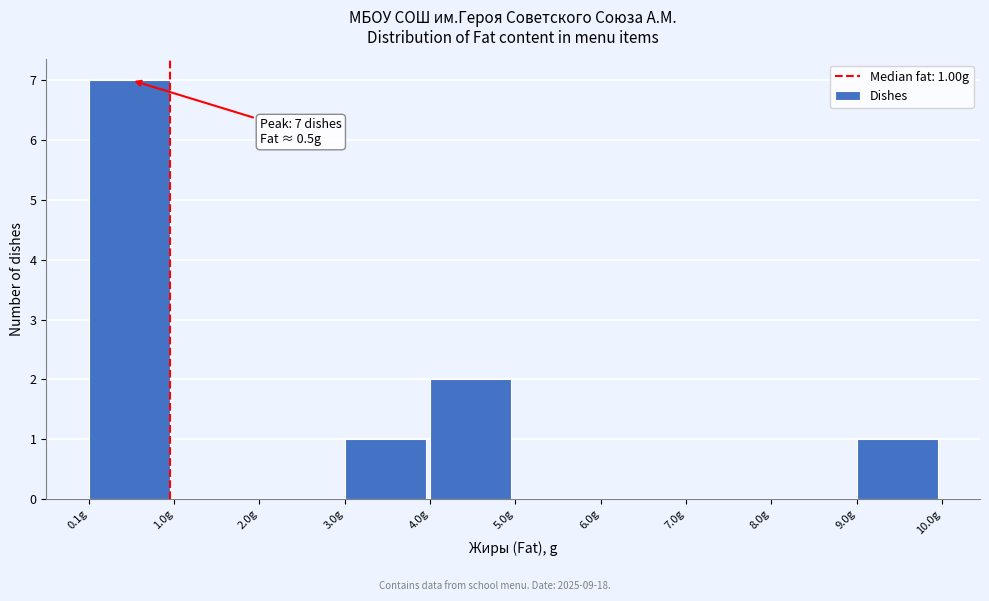

Over which range of the x-axis is the bar tallest?

0.1 to 1.0